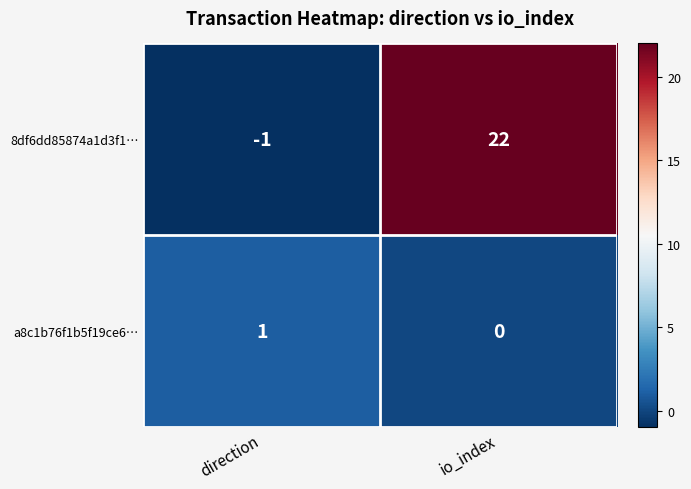

Which series changed the most between direction and io_index?

8df6dd85874a1d3f1…